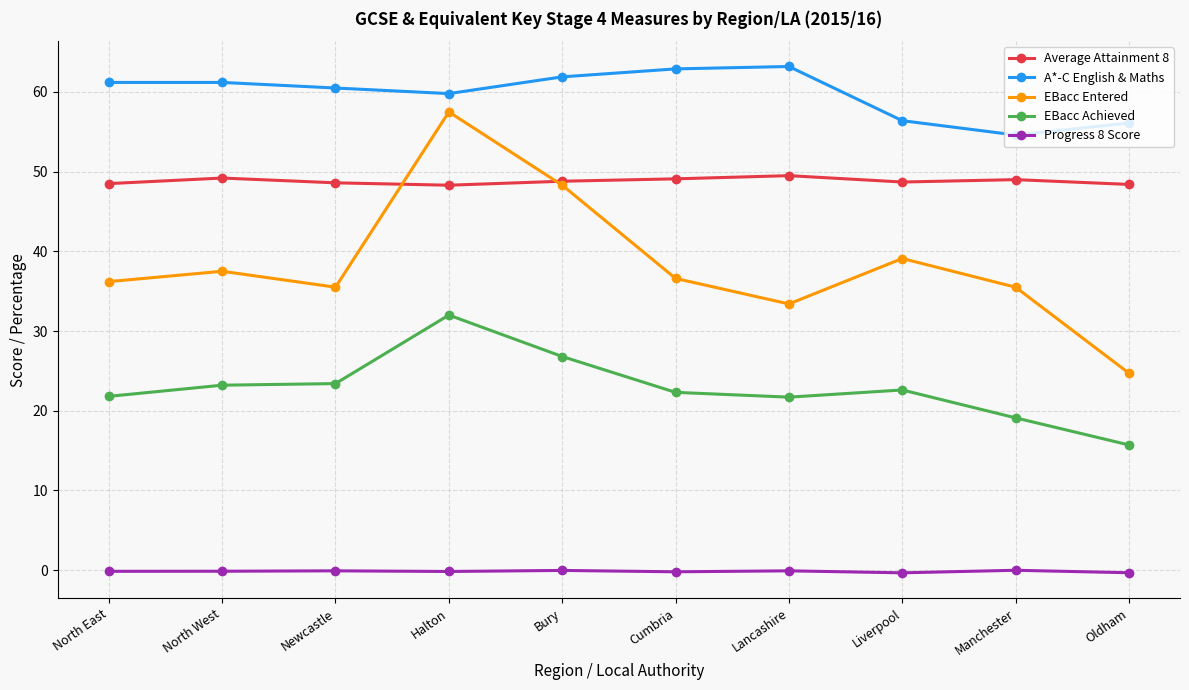

List the series in order of their overall mean, lowest first.

Progress 8 Score, EBacc Achieved, EBacc Entered, Average Attainment 8, A*-C English & Maths